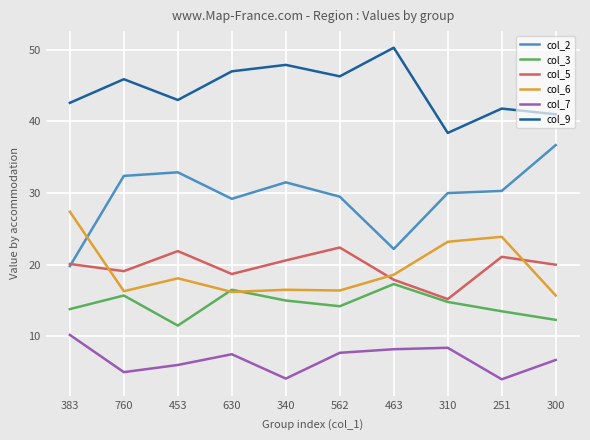

True or false: col_7 has a value of 9.9 at 453.

False